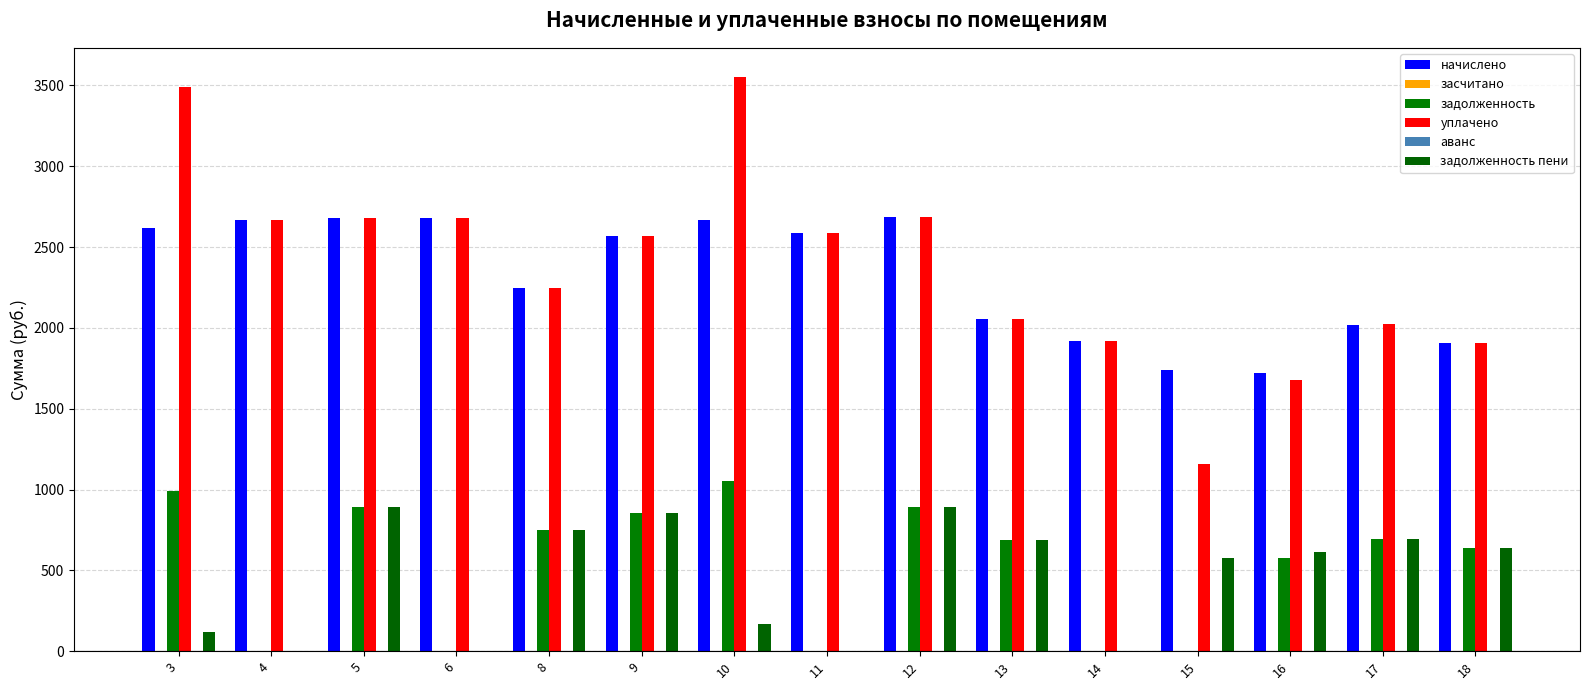

Reading left to right, transcribe all the data shown in this chart.

начислено: 3=2617.8	4=2669.4	5=2680.4	6=2676.8	8=2245.4	9=2569.8	10=2665.7	11=2588.3	12=2684.1	13=2057.3	14=1920.9	15=1736.6	16=1718.1	17=2020.5	18=1906.2
засчитано: 3=0.0	4=0.0	5=0.0	6=0.0	8=0.0	9=0.0	10=0.0	11=0.0	12=0.0	13=0.0	14=0.0	15=0.0	16=0.0	17=0.0	18=0.0
задолженность: 3=992.8	4=0.0	5=893.5	6=0.0	8=748.5	9=856.6	10=1054.8	11=0.0	12=894.7	13=685.8	14=0.0	15=0.0	16=574.2	17=696.7	18=635.4
уплачено: 3=3490.4	4=2669.4	5=2680.4	6=2676.8	8=2245.4	9=2569.8	10=3554.3	11=2588.3	12=2684.1	13=2057.3	14=1920.9	15=1157.7	16=1676.2	17=2022.1	18=1906.2
аванс: 3=0.0	4=0.0	5=0.0	6=0.0	8=0.0	9=0.0	10=0.0	11=0.0	12=0.0	13=0.0	14=0.0	15=0.0	16=0.0	17=0.0	18=0.0
задолженность пени: 3=120.2	4=0.0	5=893.5	6=0.0	8=748.5	9=856.6	10=166.2	11=0.0	12=894.7	13=685.8	14=0.0	15=578.9	16=616.1	17=695.1	18=635.4